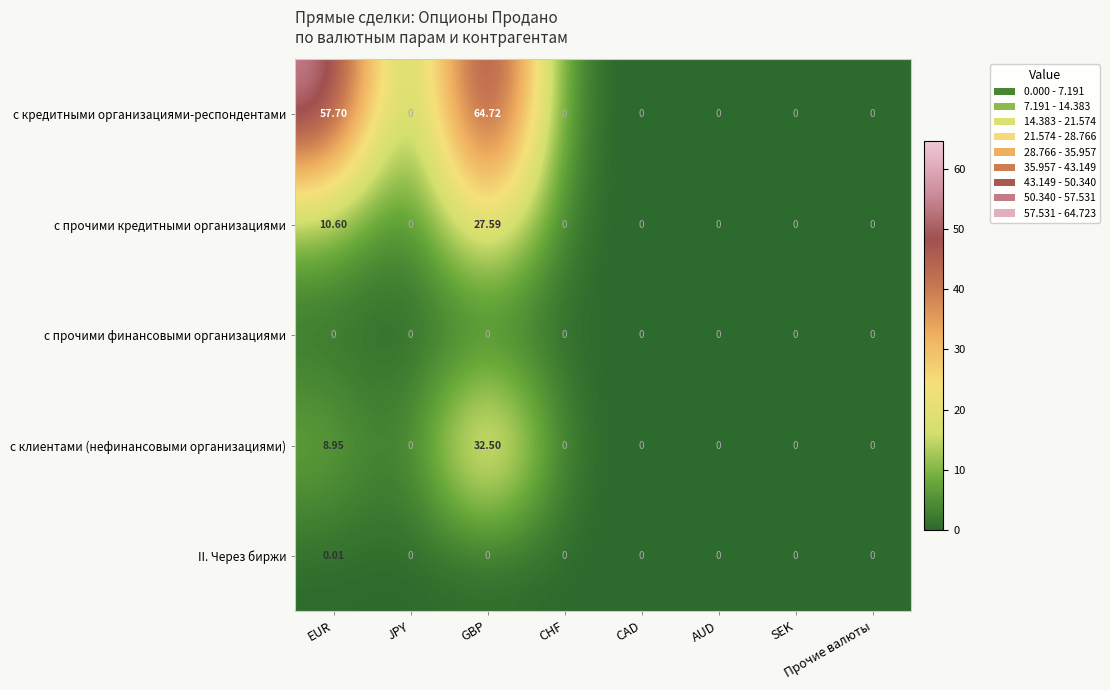

Which series has the largest total across all categories?

с кредитными организациями-респондентами